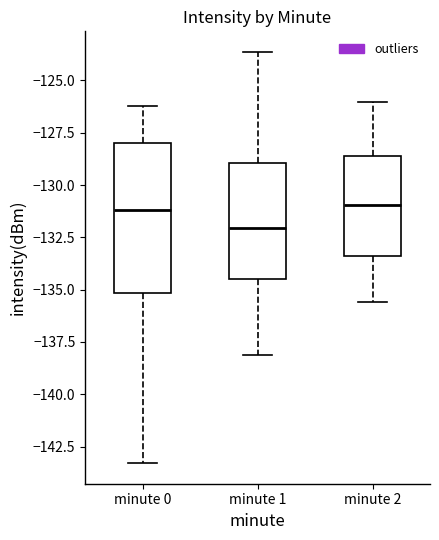

Where does the upper whisker of the box for minute 1 end on the y-axis? The values are not printed on the chart, so give them approximately, as read against the axis.

-123.5